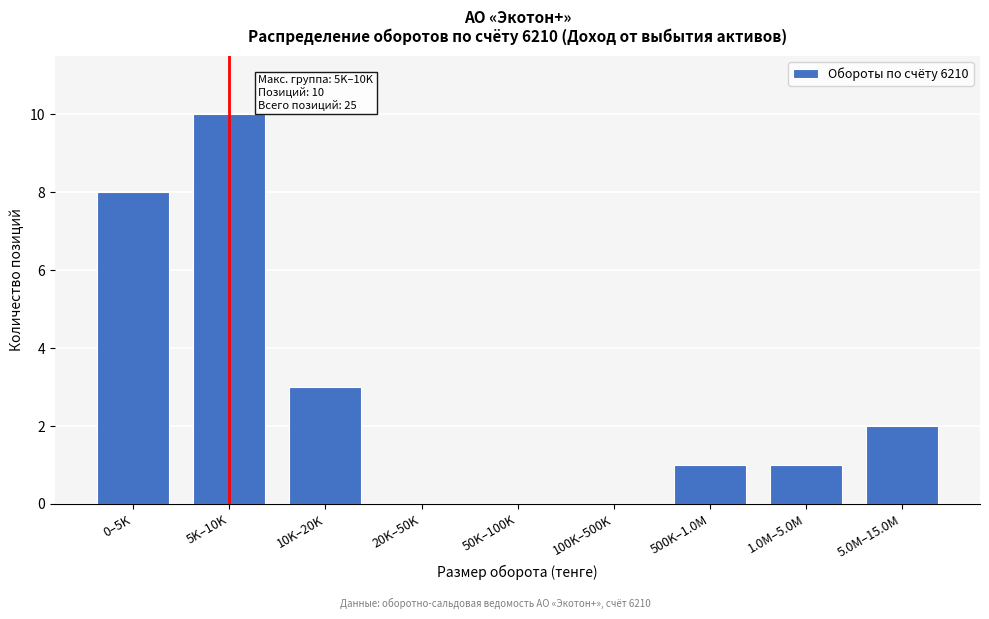

Reading left to right, what are all the values shown in this chart?

0–5K=8	5K–10K=10	10K–20K=3	20K–50K=0	50K–100K=0	100K–500K=0	500K–1.0M=1	1.0M–5.0M=1	5.0M–15.0M=2